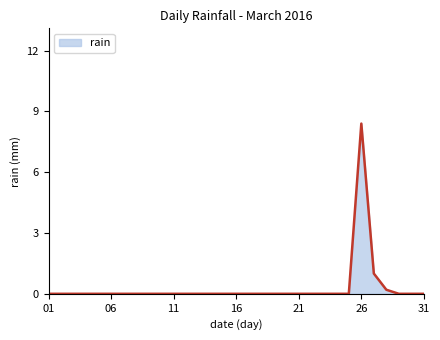

What is the difference between the maximum and minimum values?

8.4